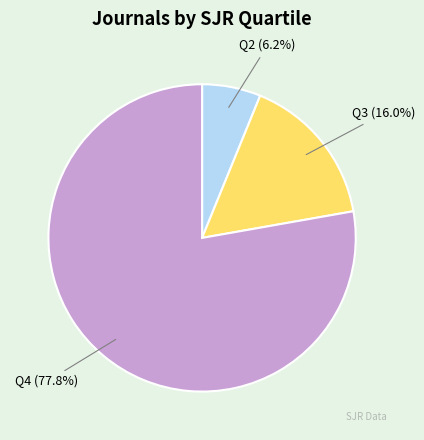

Rank the categories by value from lowest to highest.

Q2, Q3, Q4